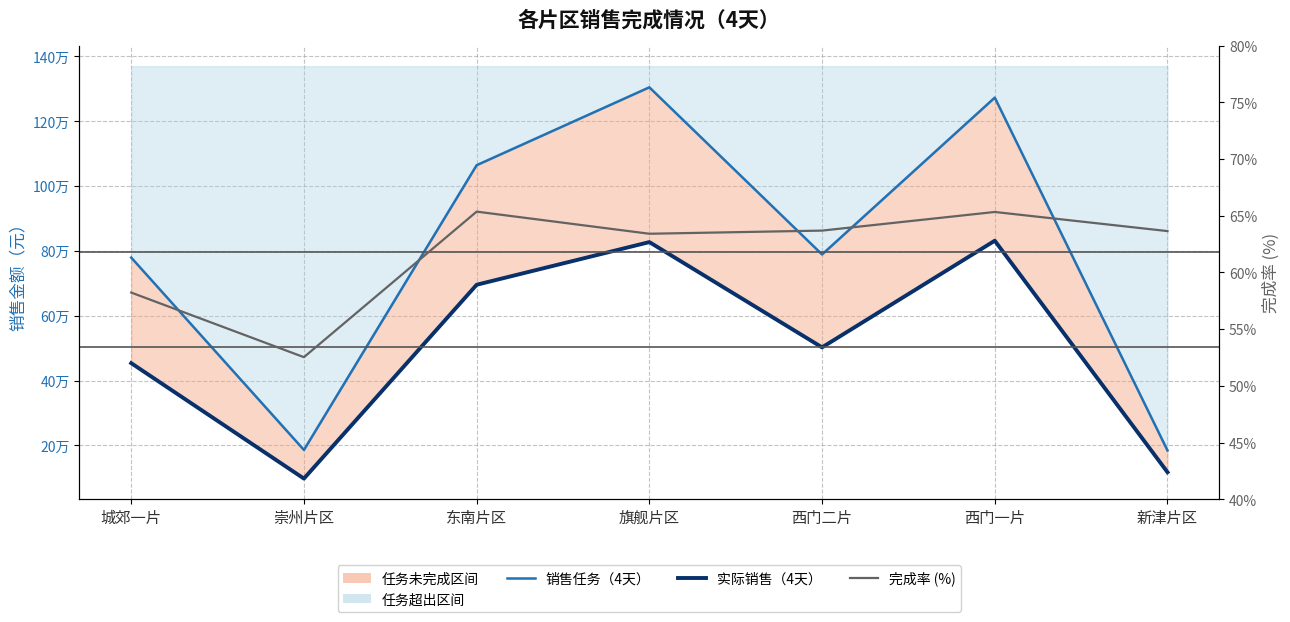

What is the approximate value of 销售任务（4天） at 旗舰片区?

1304200.0